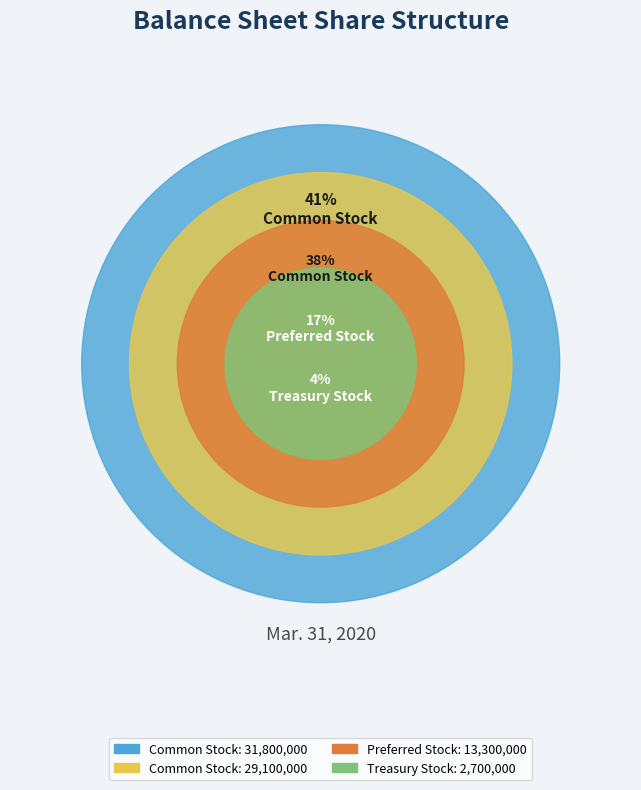

To the nearest percent, what is the combined percentage of Treasury Stock, shares and Common Stock, shares issued?

45%